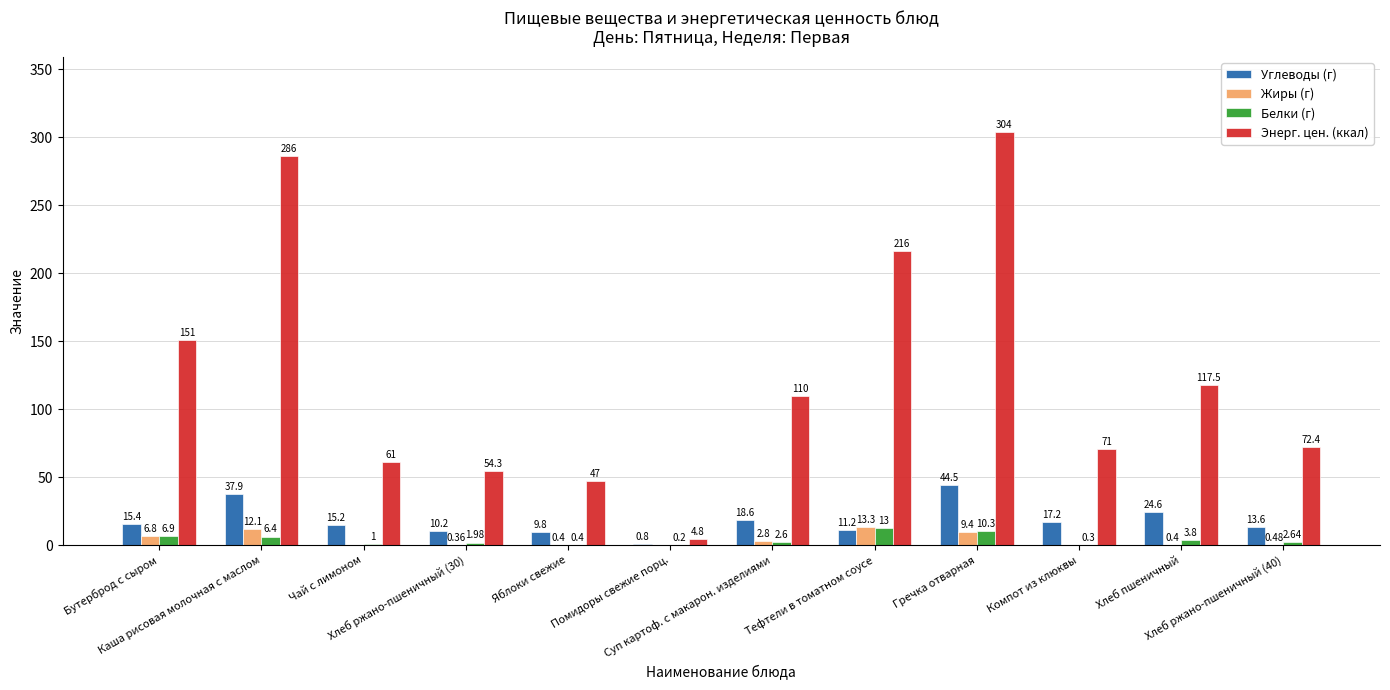

Which series has the widest spread of values?

Энерг. цен. (ккал)